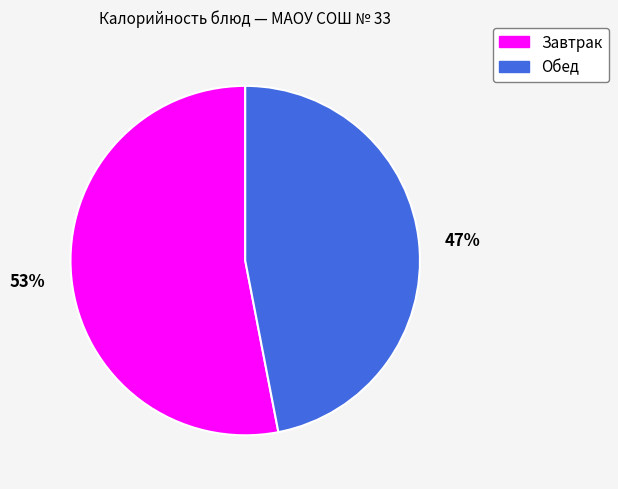

To the nearest percent, what is the difference between the largest and smallest slice percentages?

6%